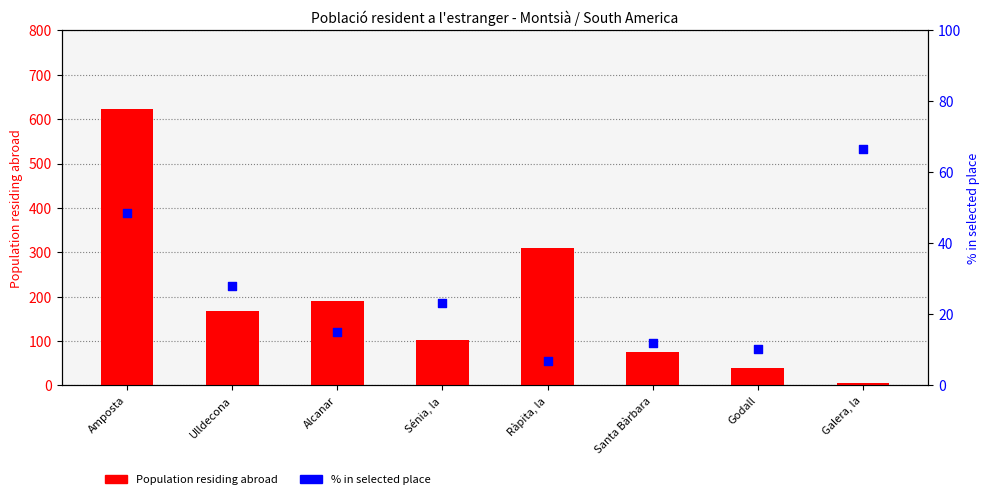

What is the total value across all series at Godall?

49.3